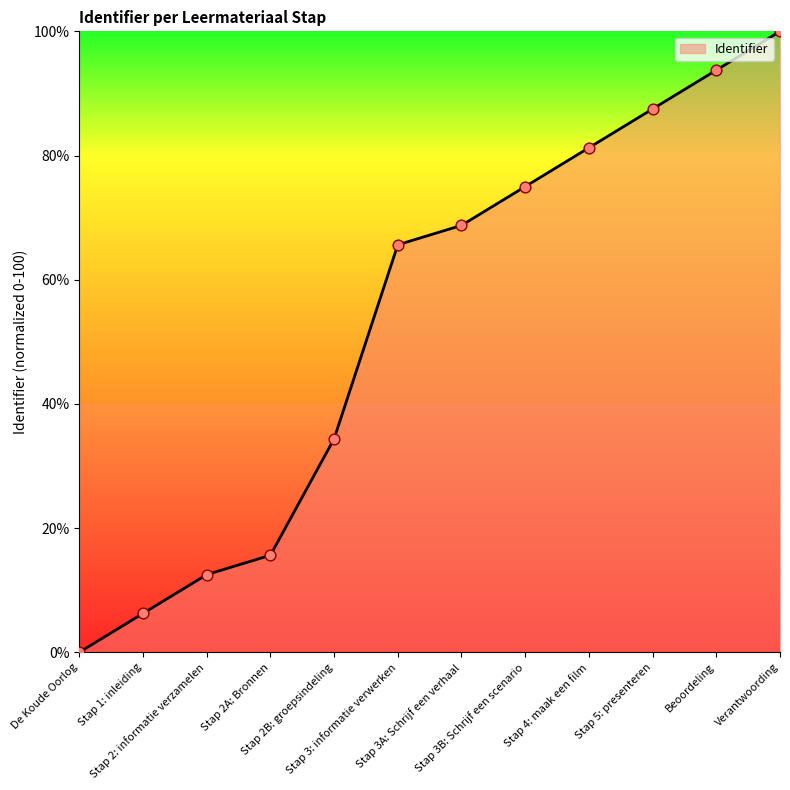

What is the change in value from Stap 1: inleiding to Stap 4: maak een film?

+75.0